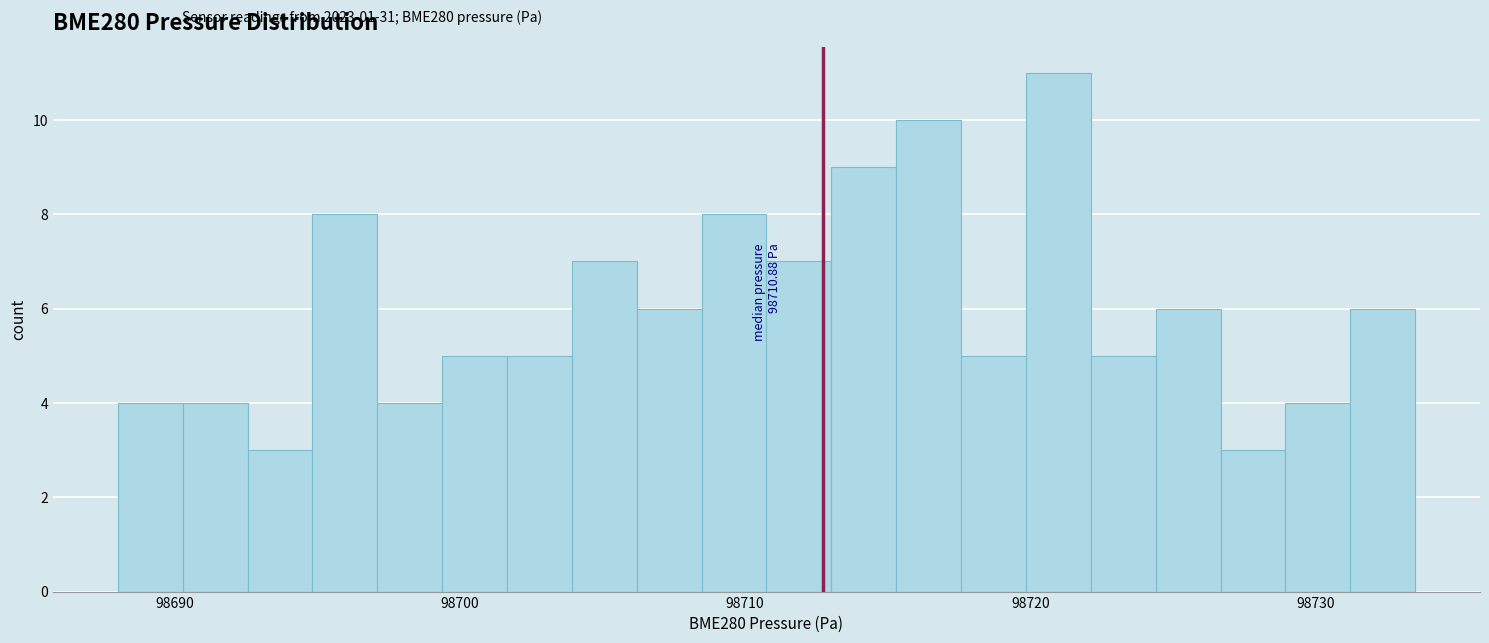

Read against the x-axis, roughly where is the centre of the tallest bar?

98721